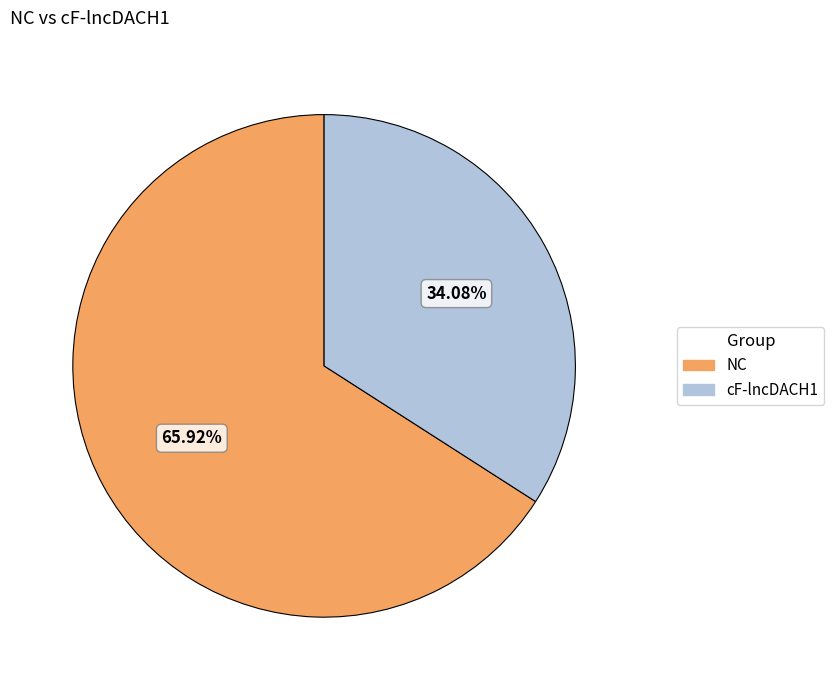

To the nearest percent, what is the average slice percentage?

50%